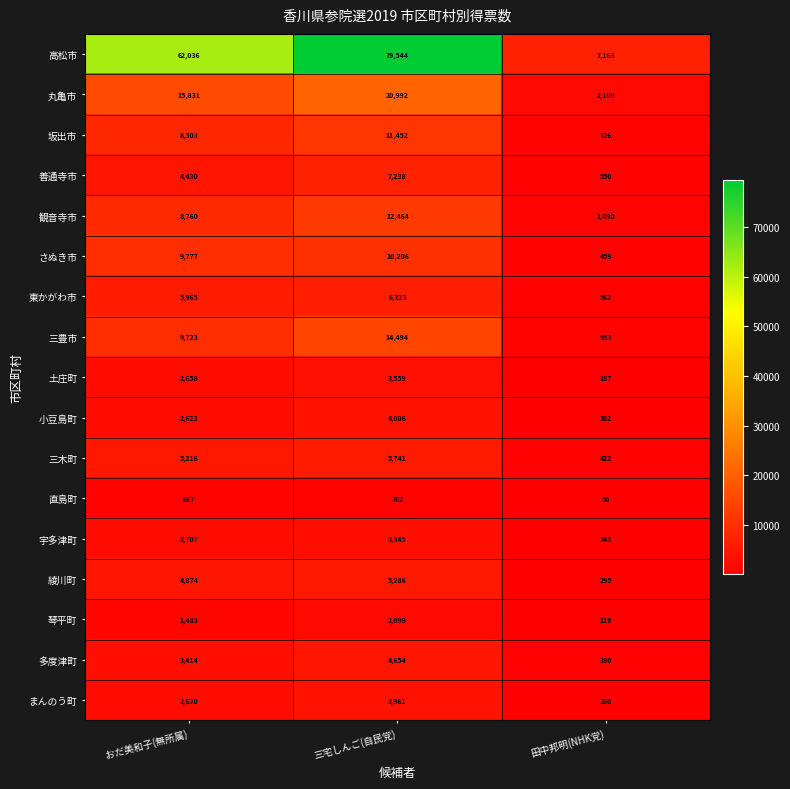

At which label is 善通寺市 closest to 3894?

おだ美和子(無所属)